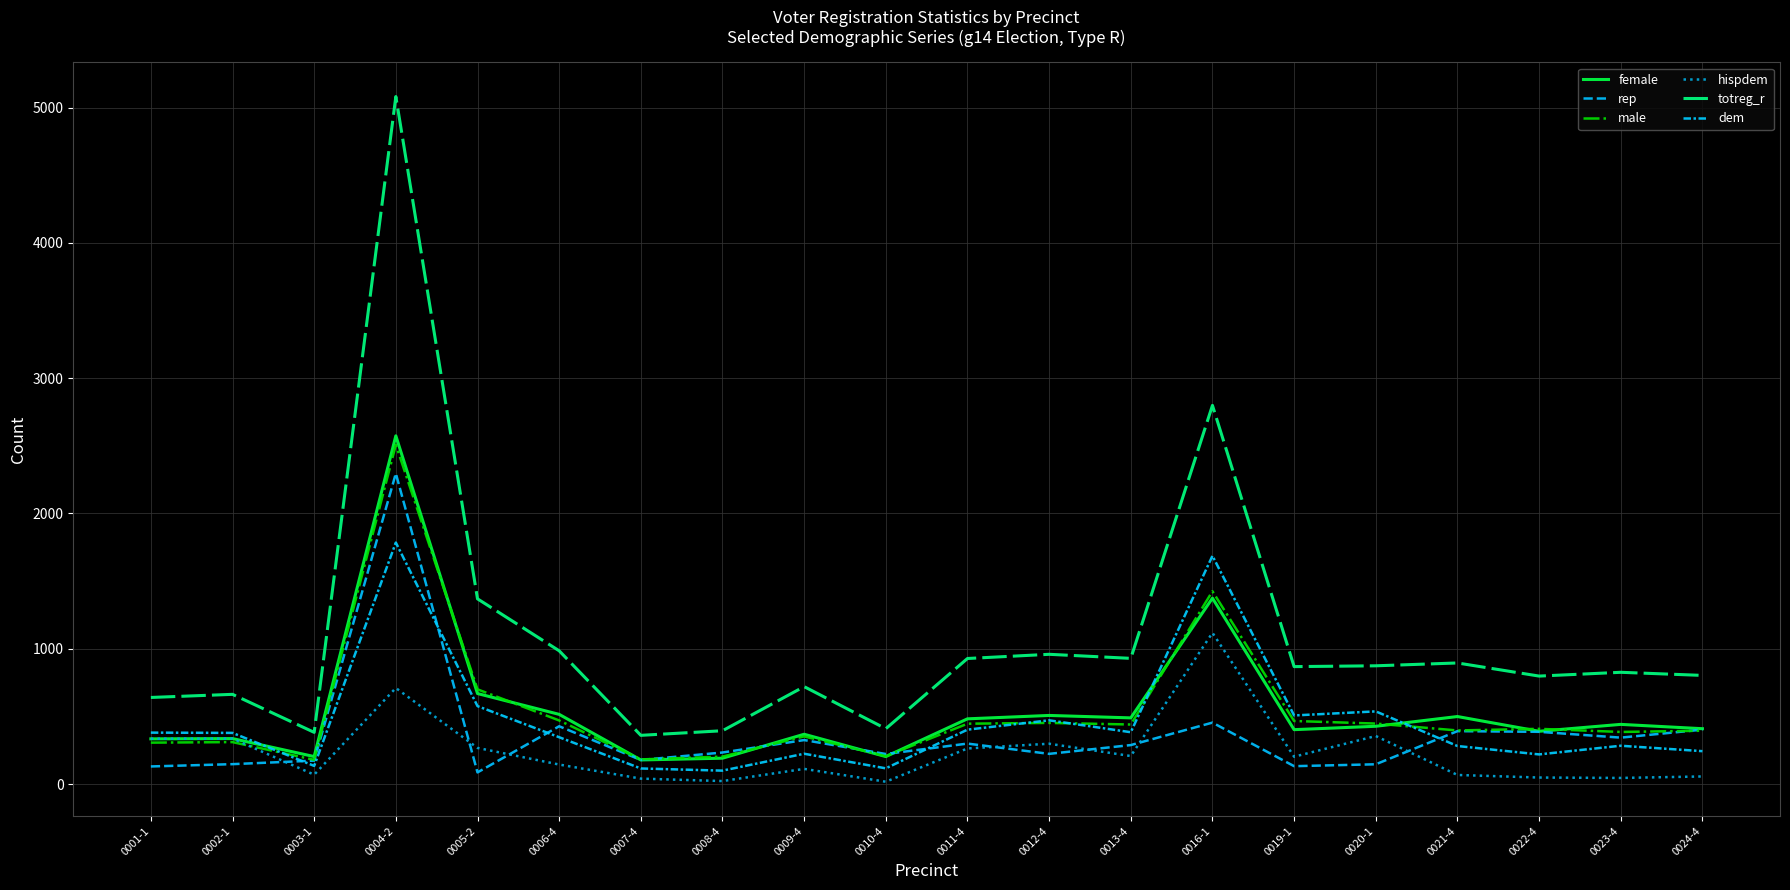

At which category does the chart reach its peak across all series?

0004-2